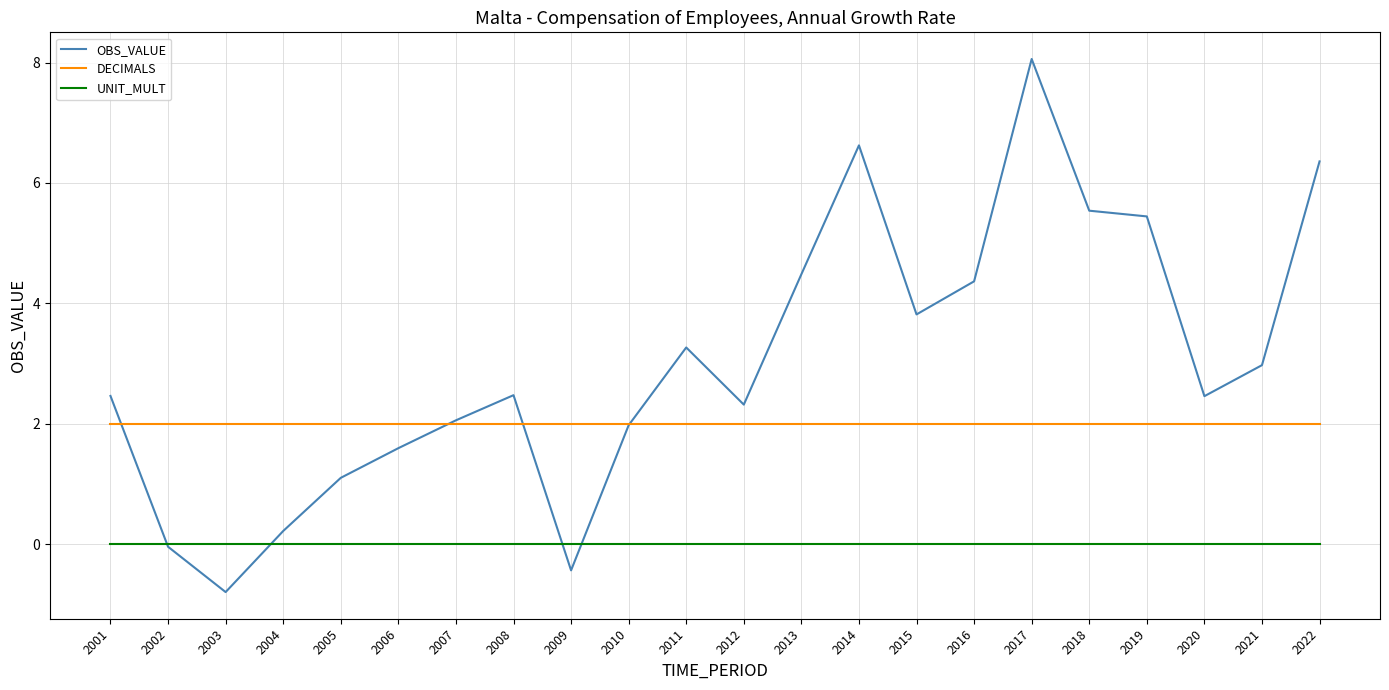

Where does the OBS_VALUE series first go above 2?

2001